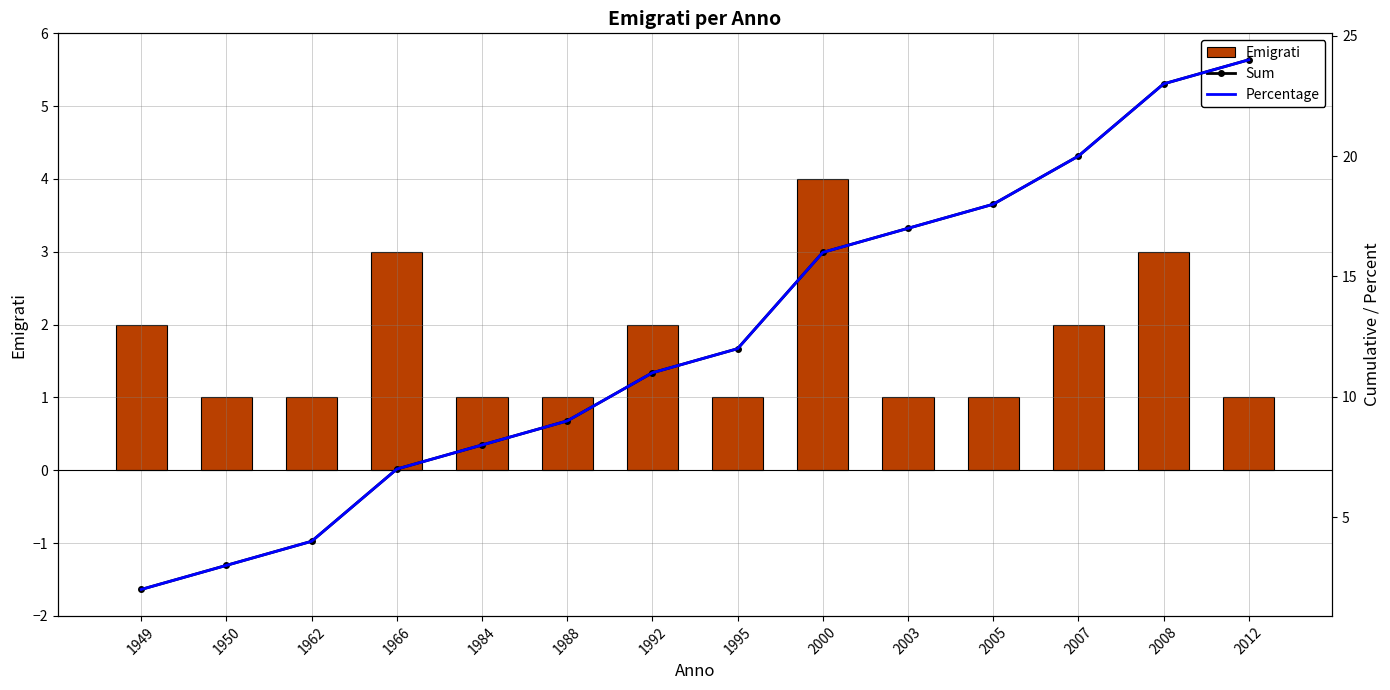

At how many categories does at least one series exceed 7?

10